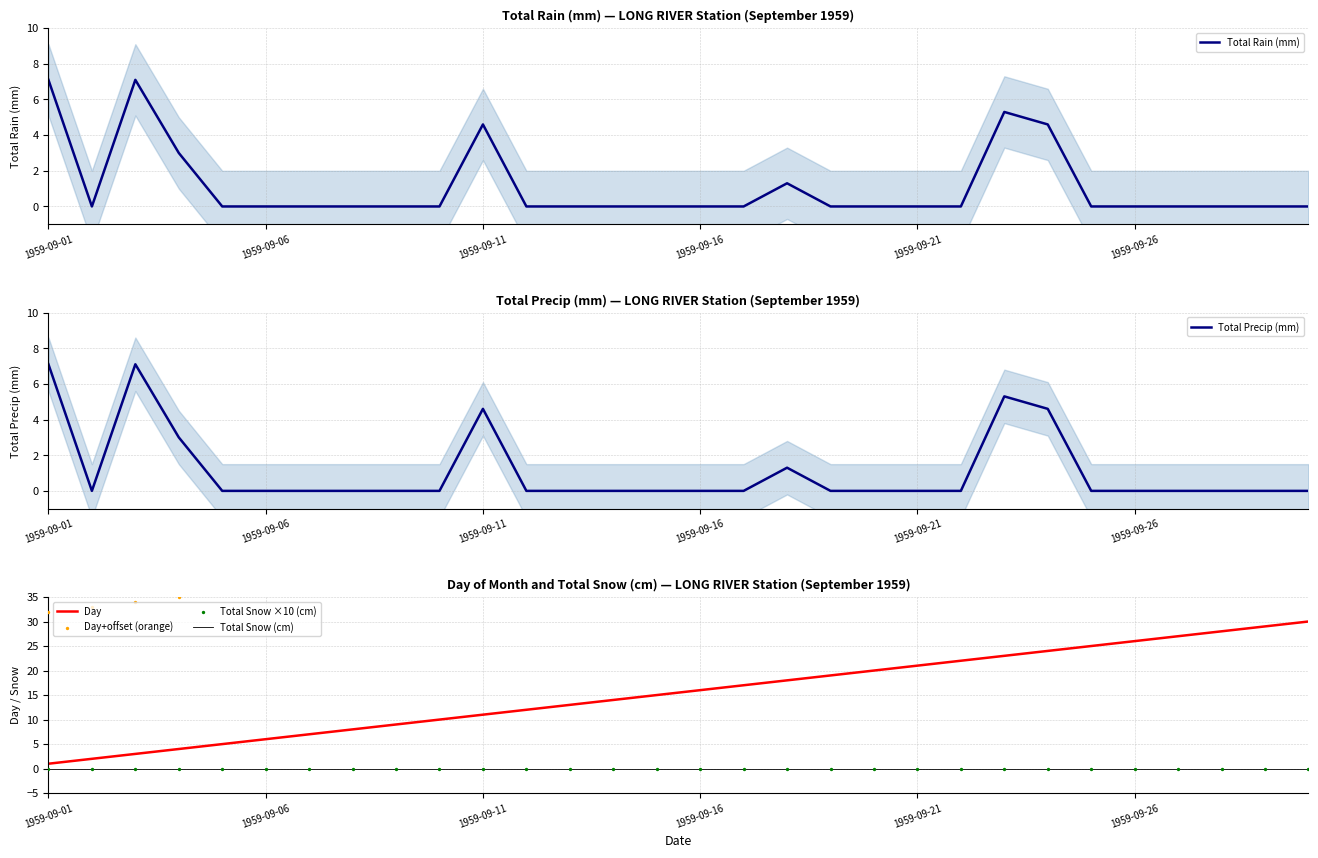

Is the value of Total Precip (mm) at 22 greater than the value of Total Rain (mm) at 16?

Yes